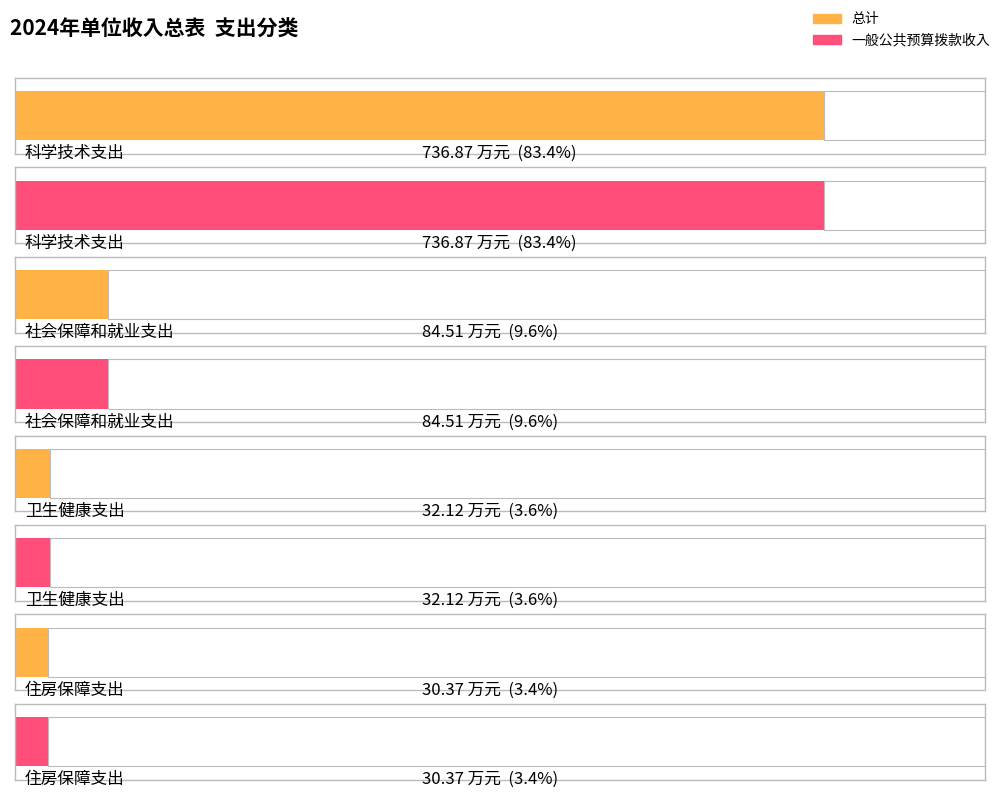

At which label does 总计 reach its peak?

科学技术支出